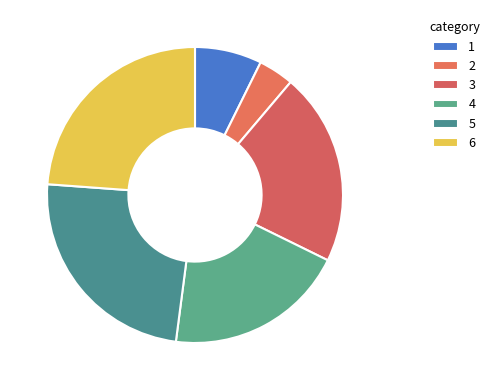

Which category has the biggest portion of the pie?

5